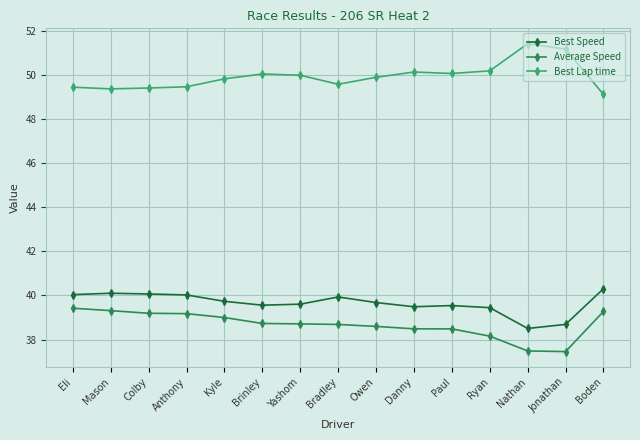

What is the difference between the highest and lowest values at Anthony?

10.3